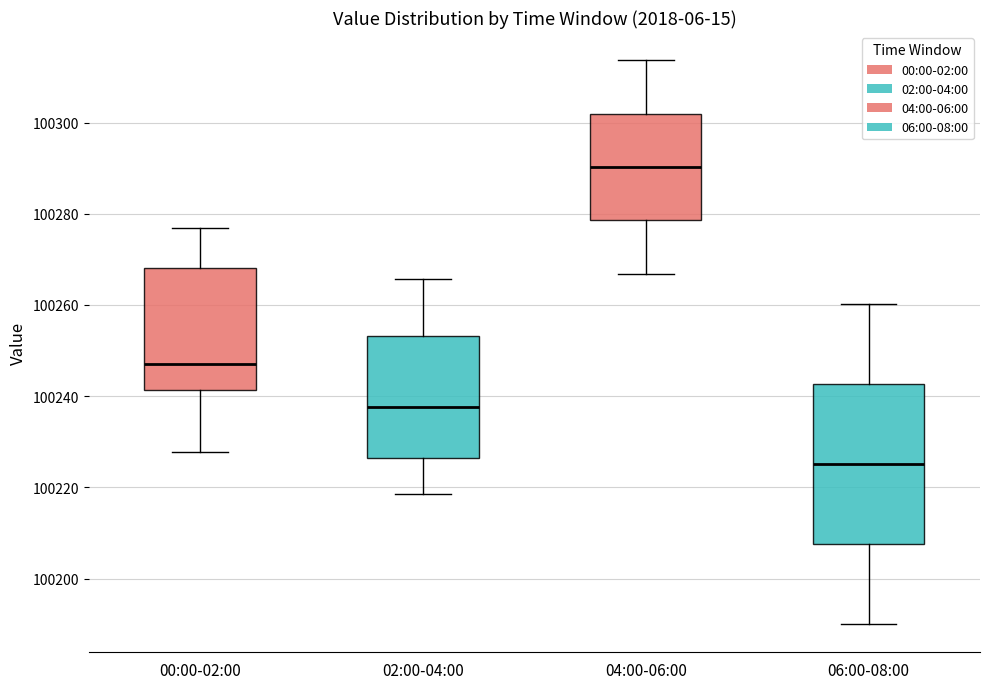

Where is the upper edge of the box for 04:00-06:00 on the y-axis? The values are not printed on the chart, so give them approximately, as read against the axis.

100302